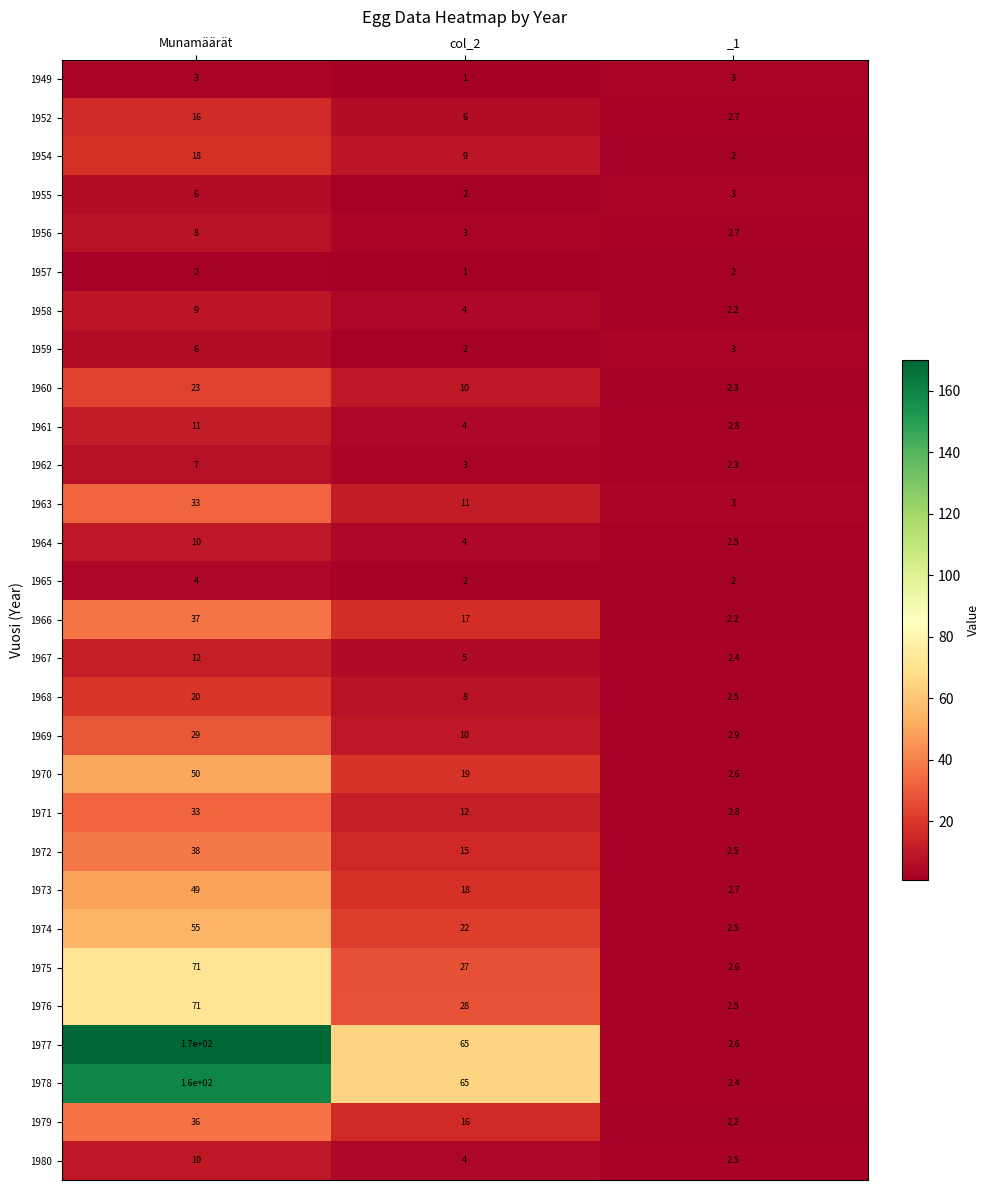

Which series has the largest total across all categories?

1977